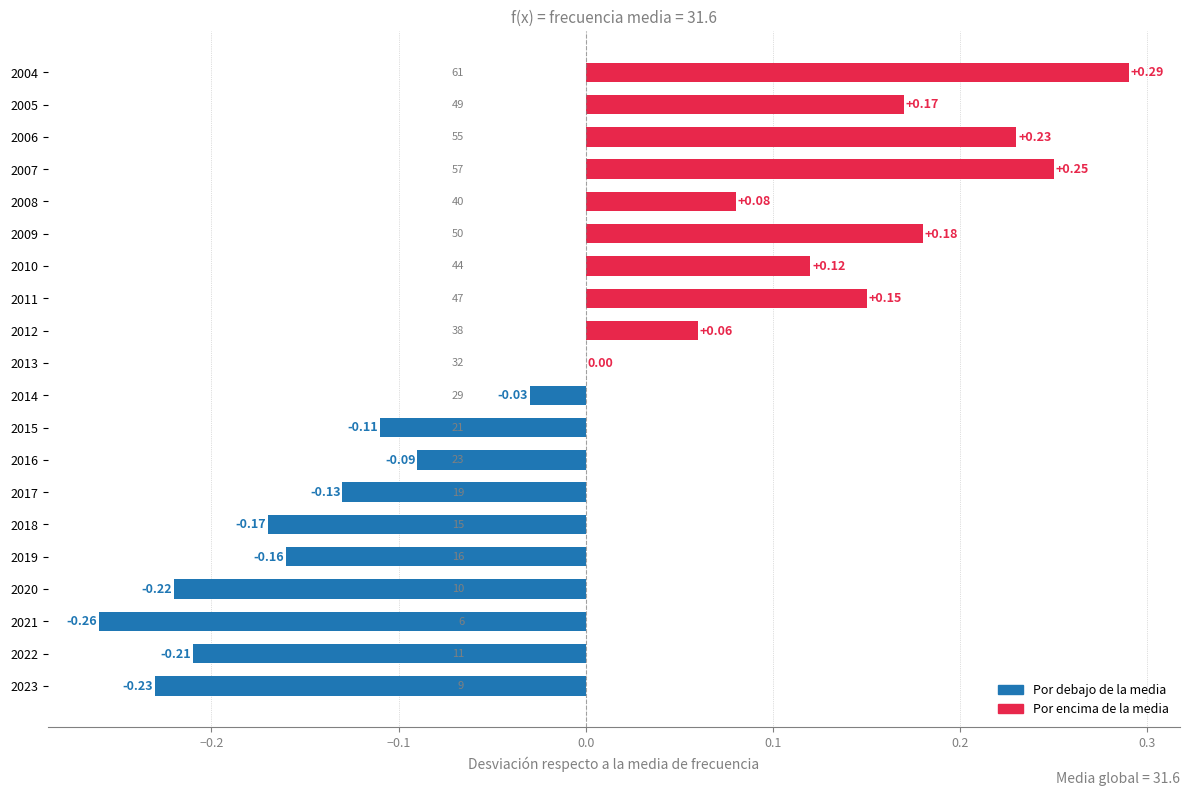

Which has a higher value, 2004 or 2008?

2004